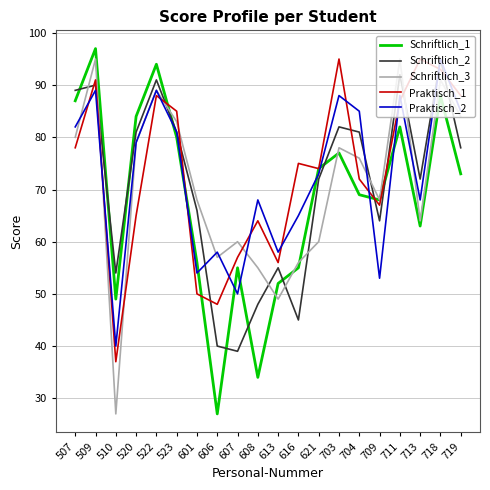

What is the total value across all series at 520?

388